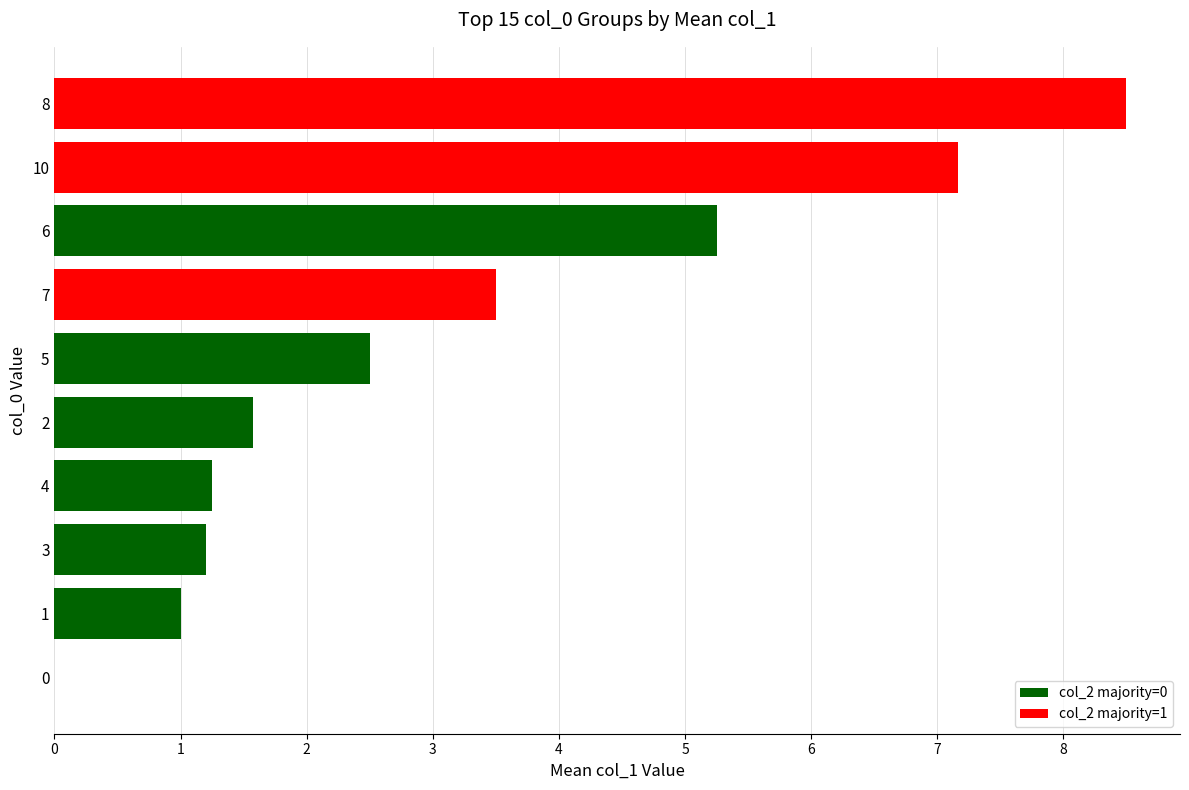

What is the ratio of the value at 5 to the value at 7?

0.7